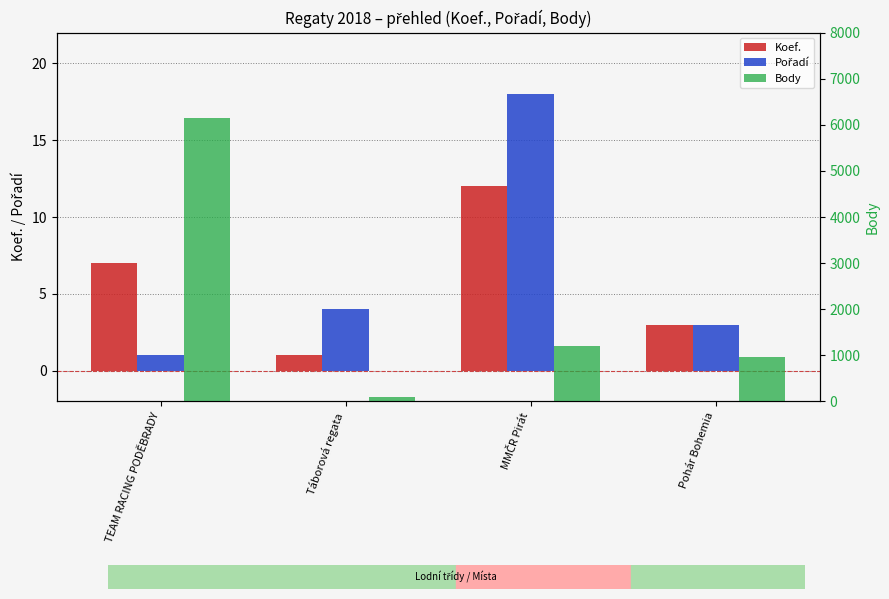

What is the sum of all Body values?

8436